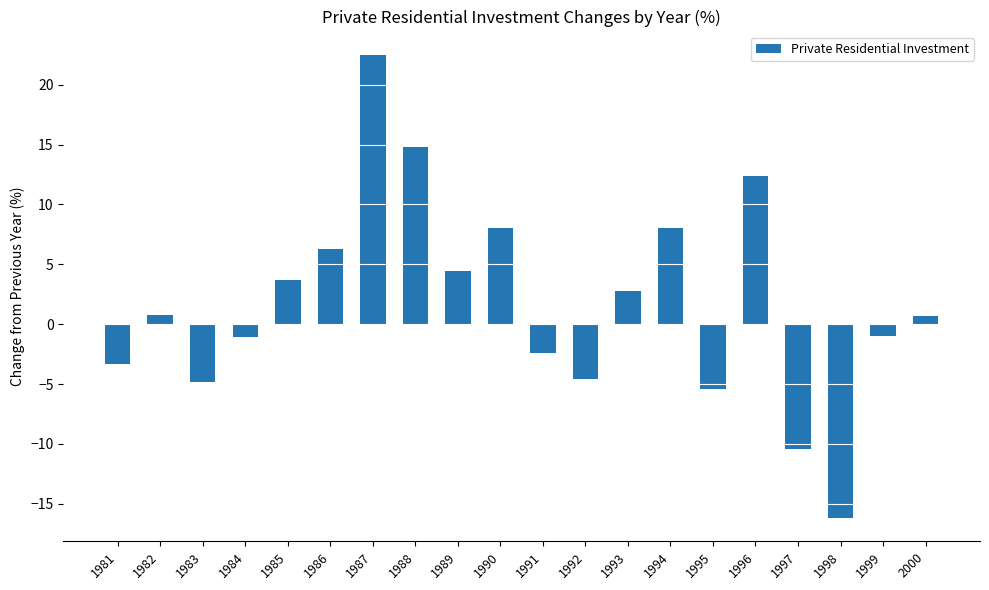

What is the change in value from 1990 to 1995?

-13.4